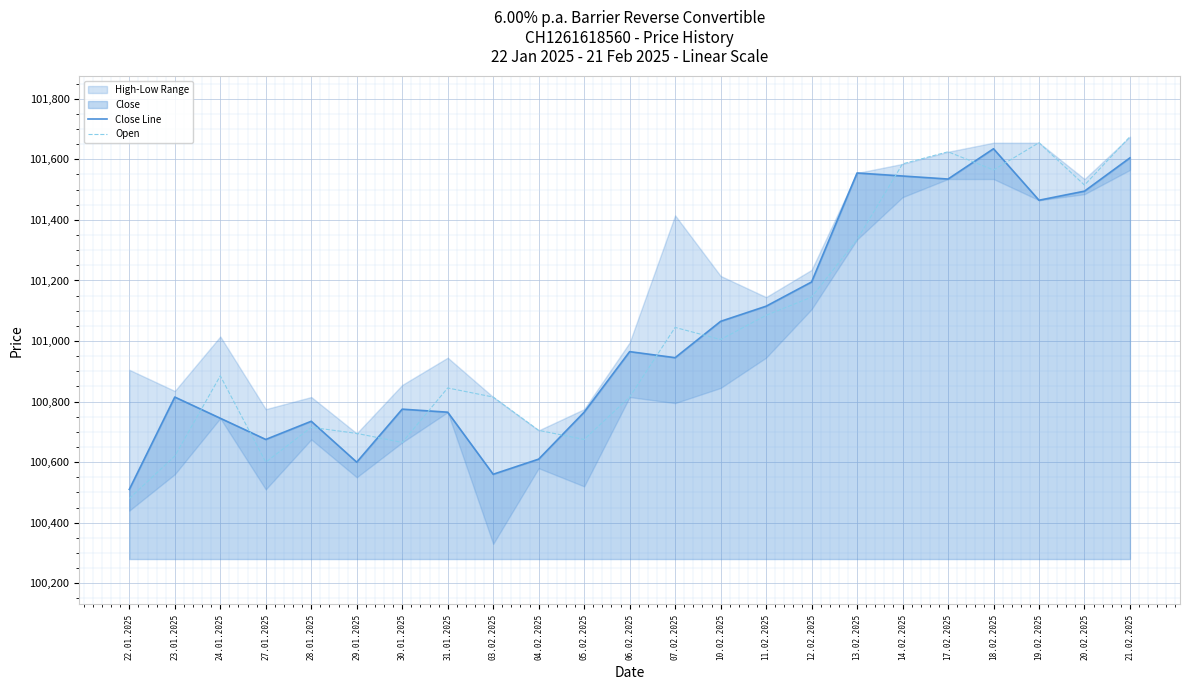

Which category has the lowest value in the Open series?

22.01.2025